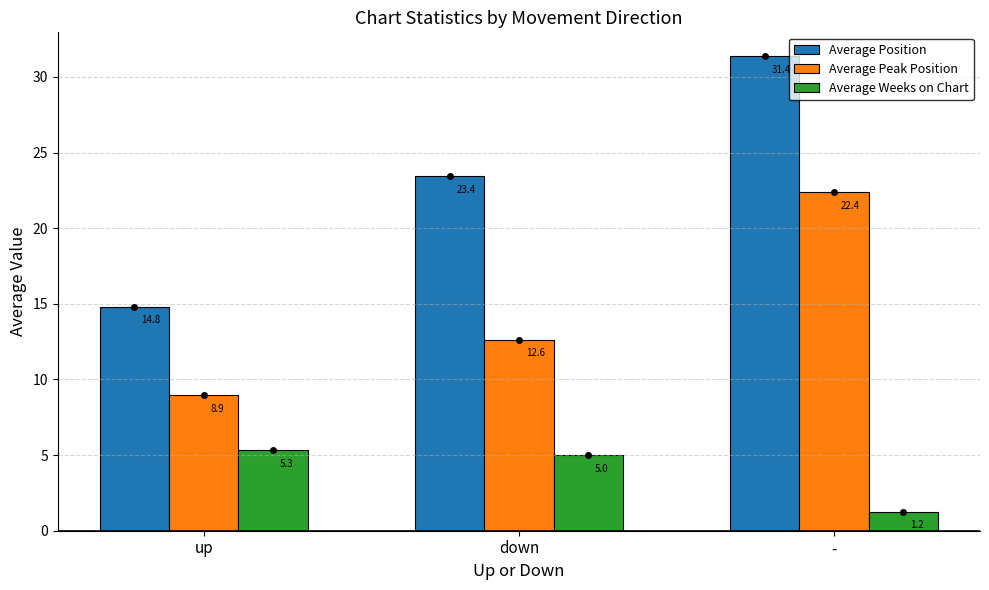

What value does the Average Peak Position series have at down?

12.6